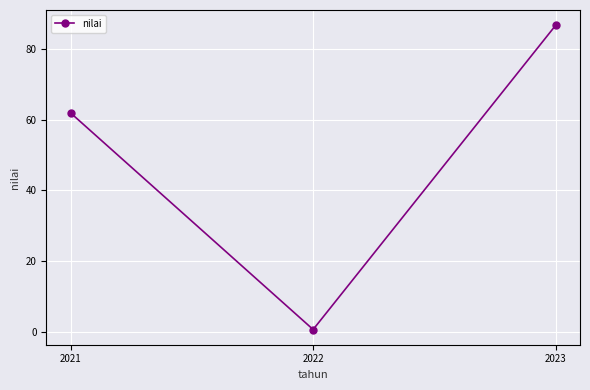

What is the value of the 1st point from the left?

61.9